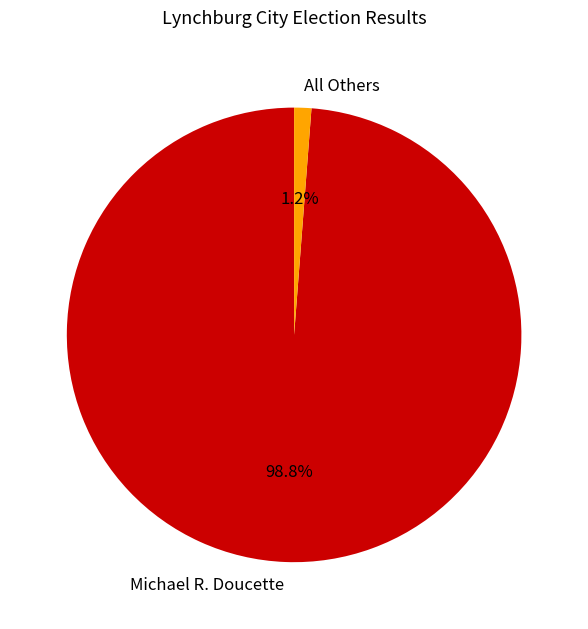

Which category has the biggest portion of the pie?

Michael R. Doucette